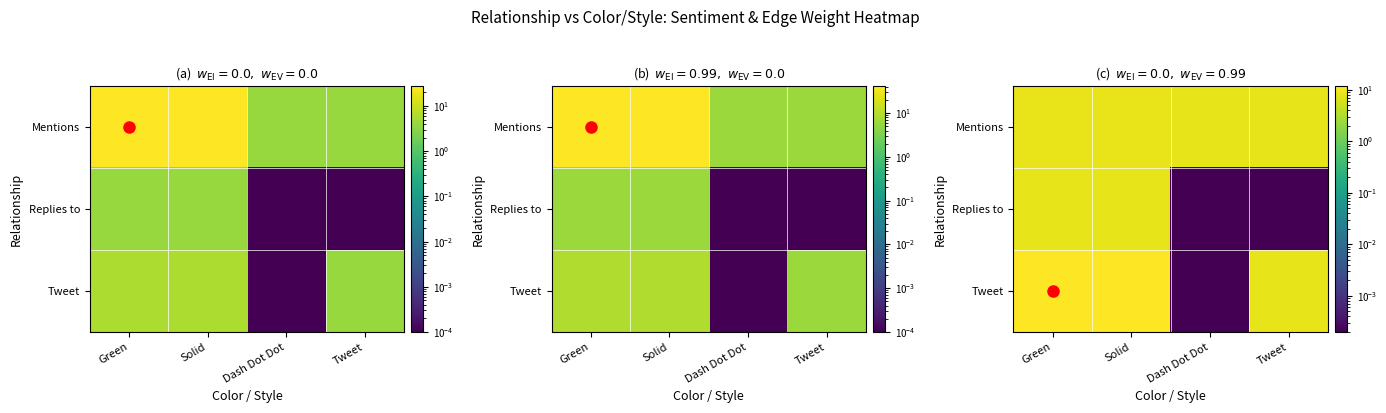

The Mentions series shows 8.0 at Dash Dot Dot. True or false?

True